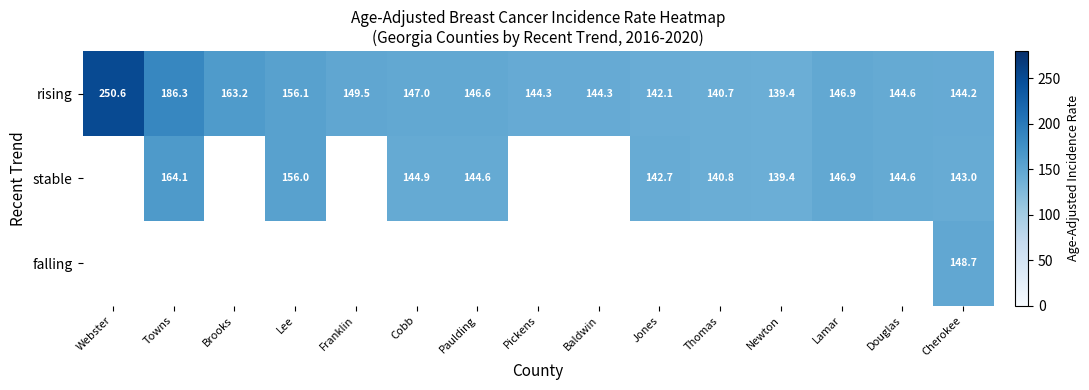

What is the greatest value displayed?

250.6